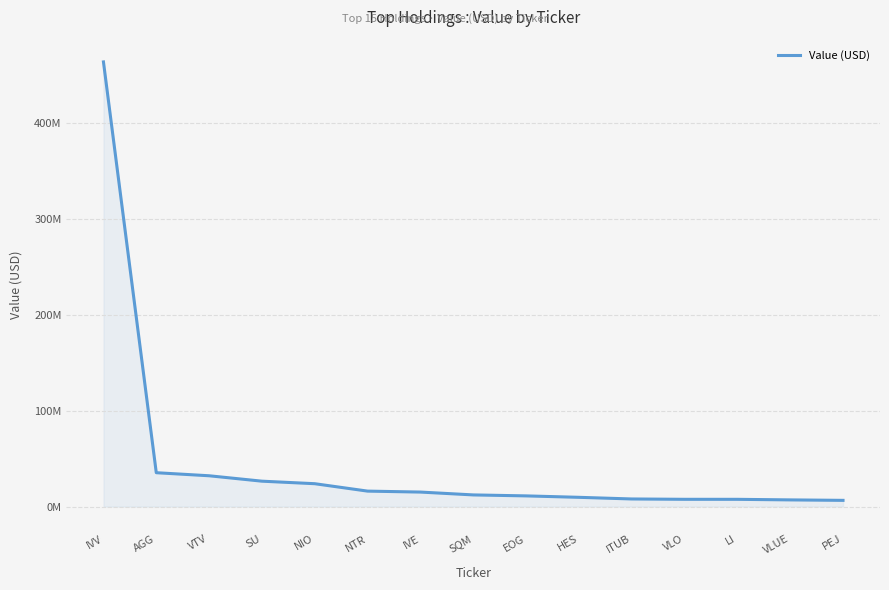

Does the chart display data point markers on the line(s)?

No